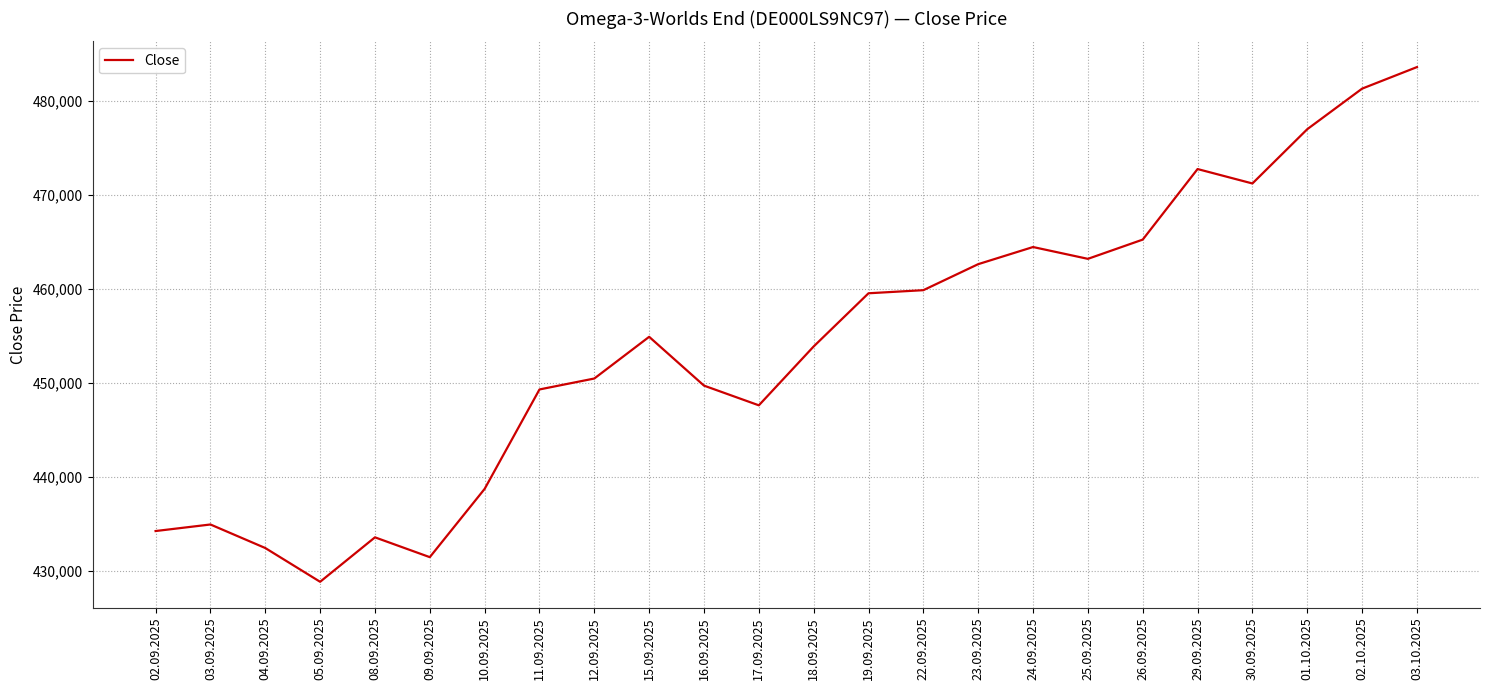

What is the greatest value displayed?

483586